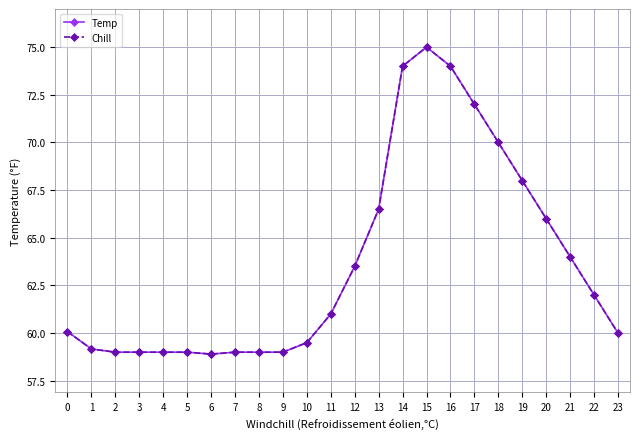

Is it true that Chill equals 59.0 at 2?

True